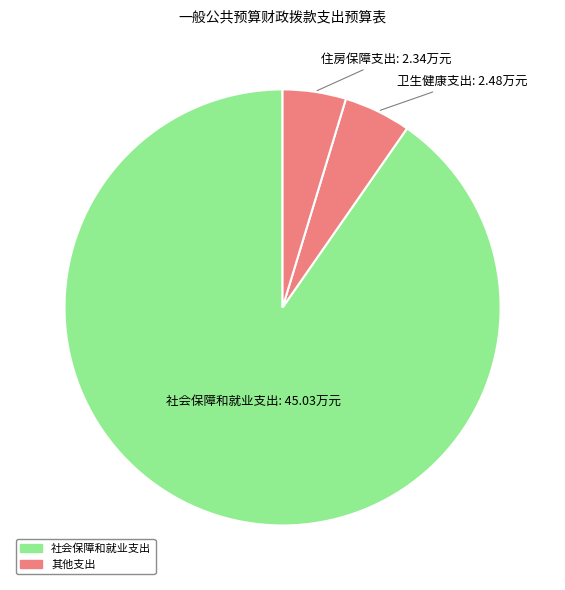

Which slice represents more than half of the pie?

社会保障和就业支出